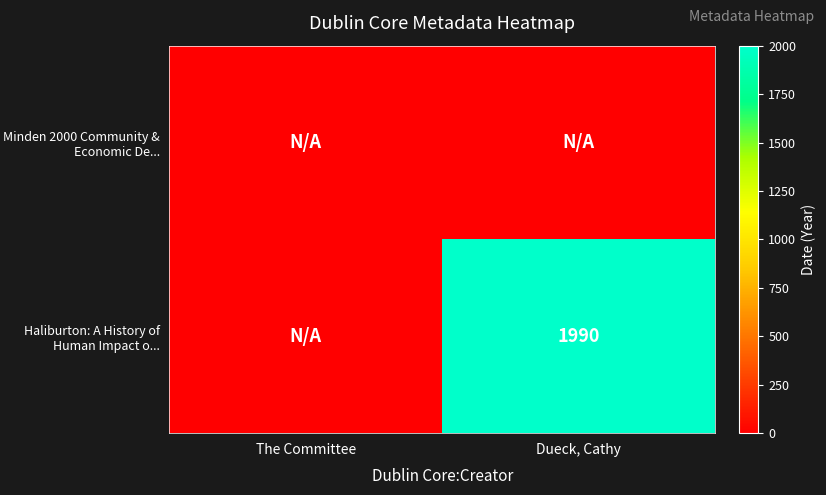

The Haliburton: A History of Human Impact o... series shows 1990 at Dueck, Cathy. True or false?

True